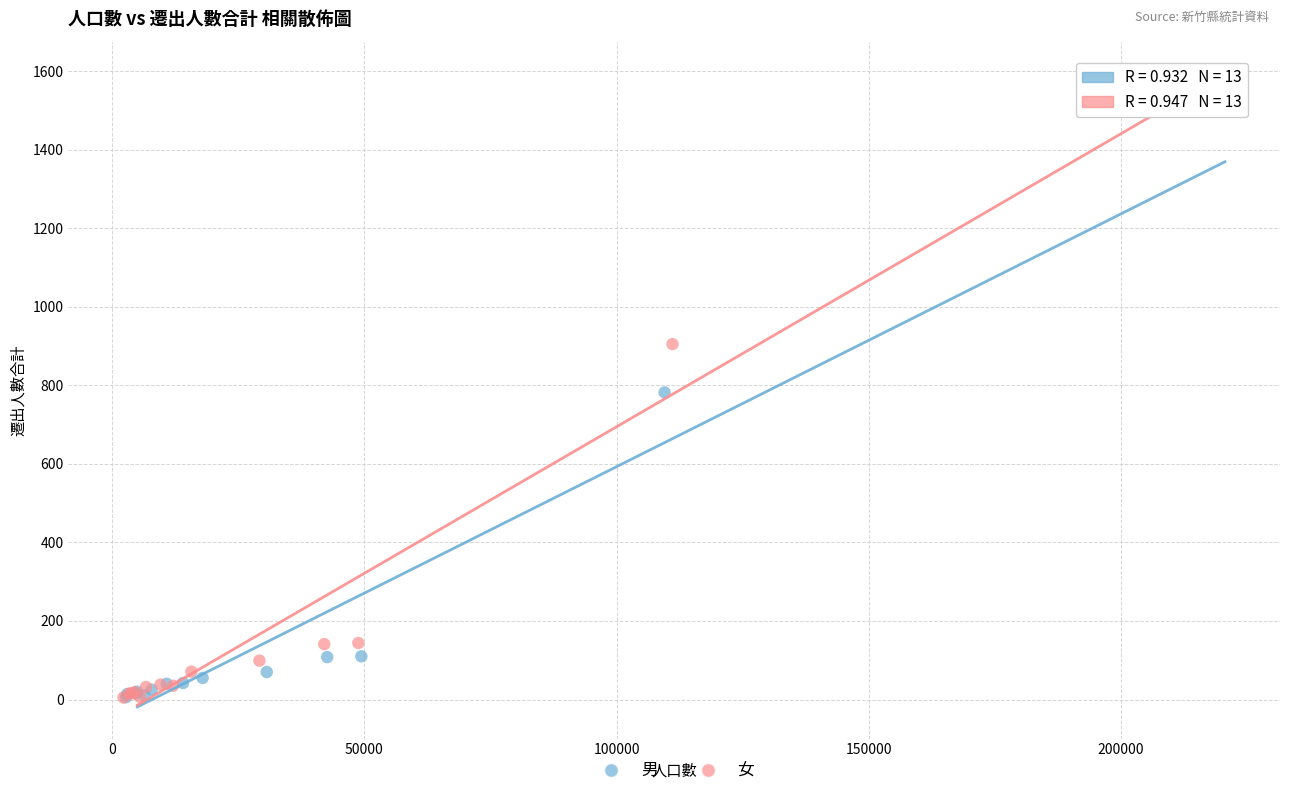

Which series contains the highest Y value?

女